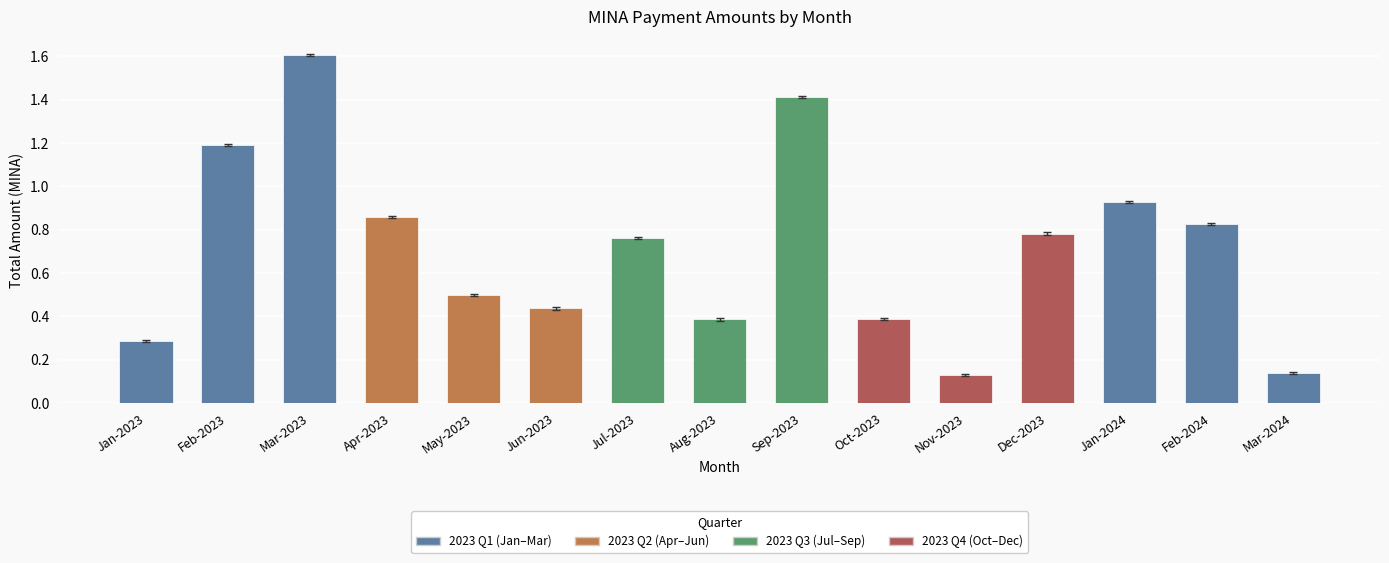

What is the sum of the values at Apr-2023 and Feb-2023?

2.0